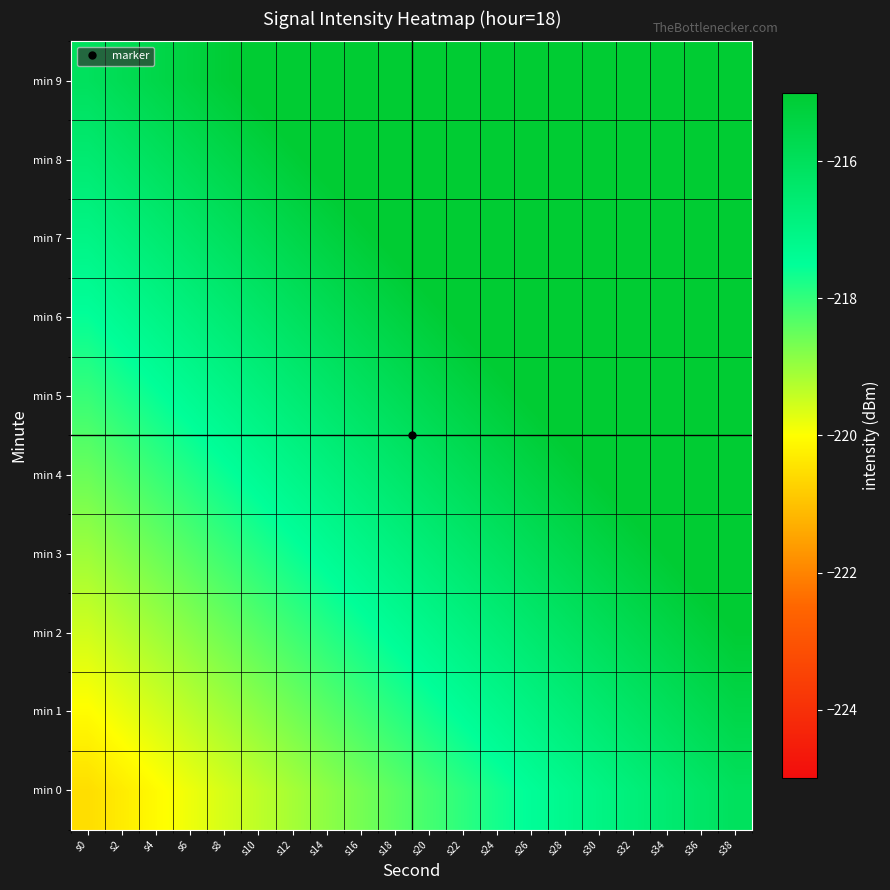

Rank the series at s8 from lowest to highest value.

min 0, min 1, min 2, min 3, min 4, min 5, min 6, min 7, min 8, min 9